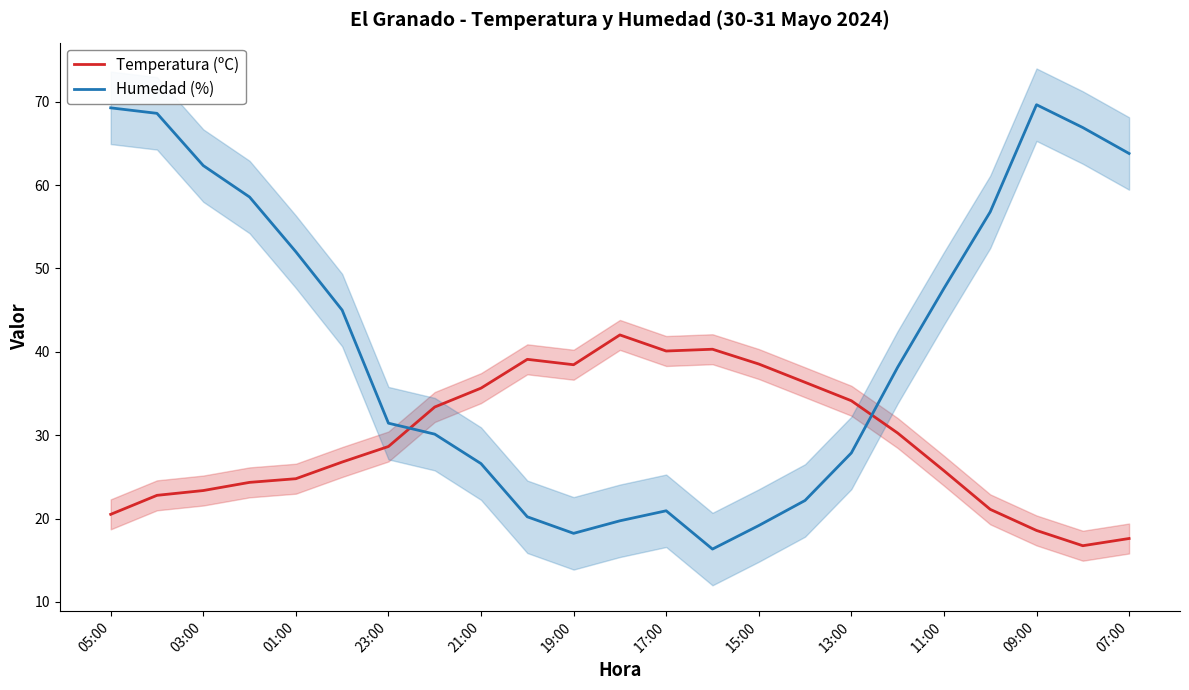

Does the chart have visible grid lines?

No